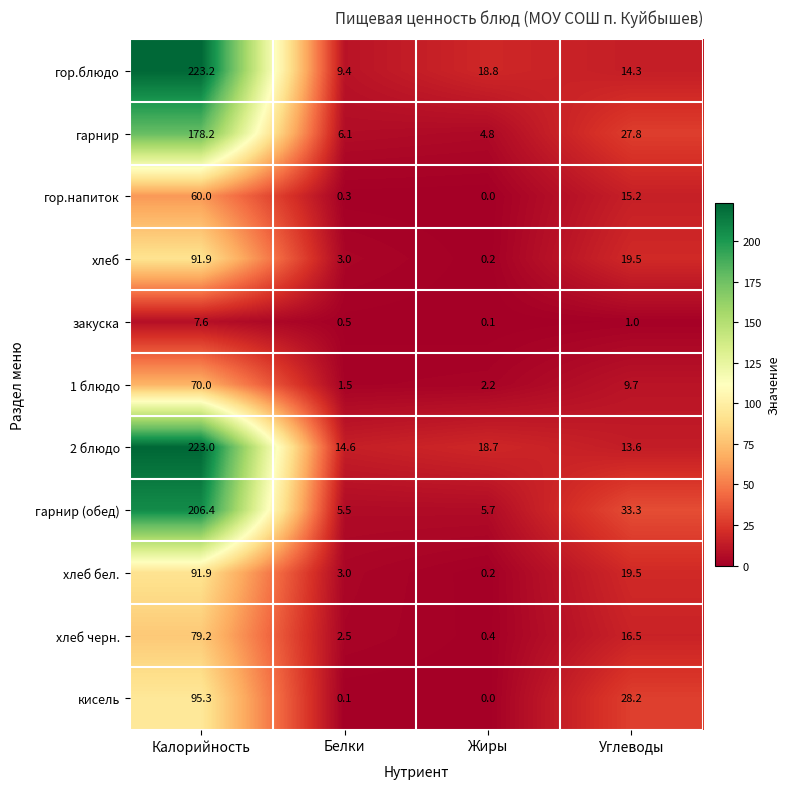

Which series has the widest spread of values?

гор.блюдо